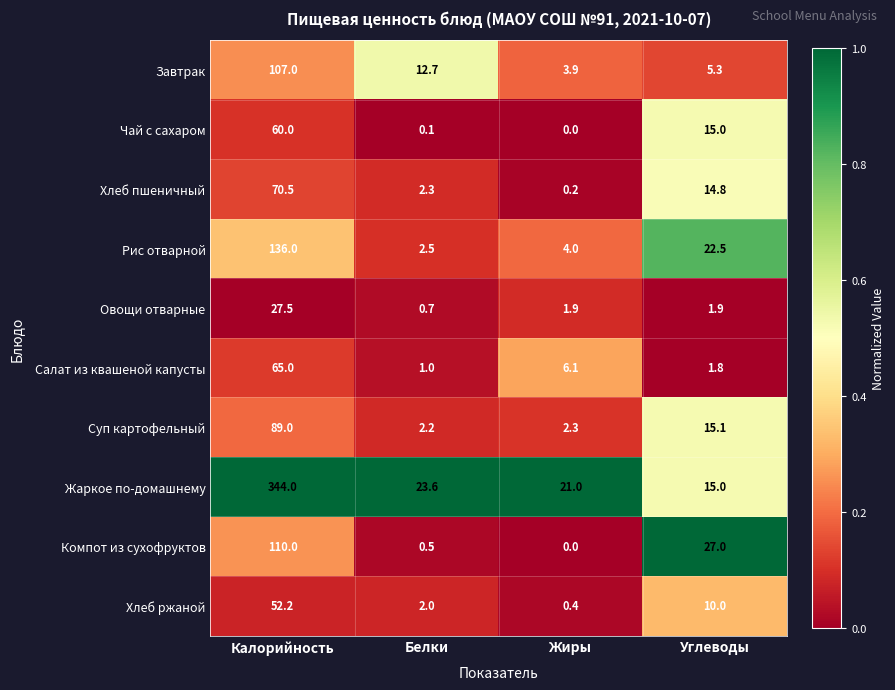

What is the maximum value shown in the chart?

344.0